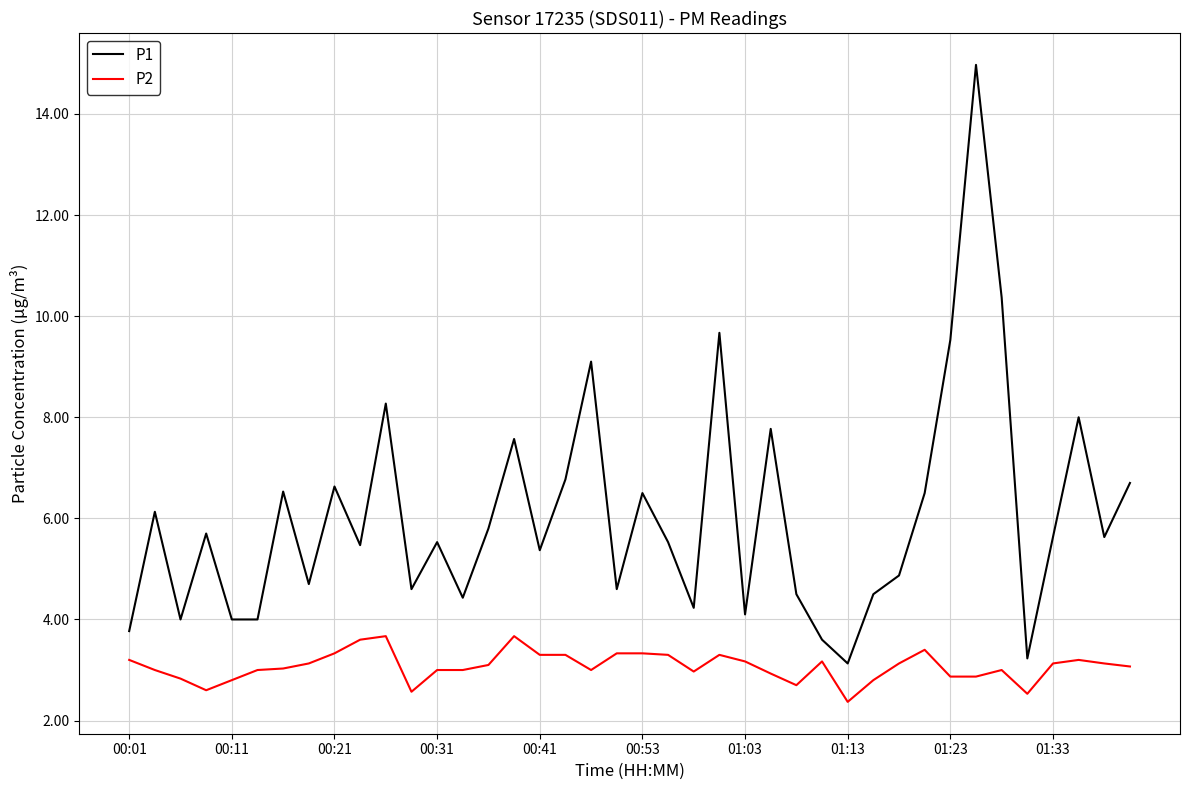

What is the highest value of the P1 series?

15.0